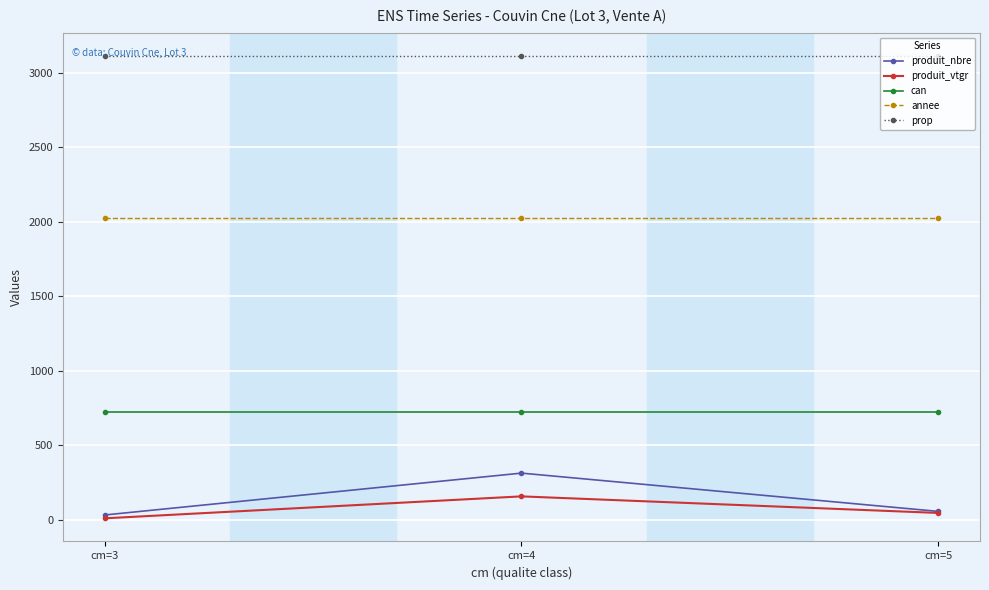

Reading left to right, extract all data points from this chart.

produit_nbre: cm=3=32.0	cm=4=313.0	cm=5=56.0
produit_vtgr: cm=3=9.5	cm=4=156.9	cm=5=45.6
can: cm=3=722.0	cm=4=722.0	cm=5=722.0
annee: cm=3=2022.0	cm=4=2022.0	cm=5=2022.0
prop: cm=3=3114.0	cm=4=3114.0	cm=5=3114.0